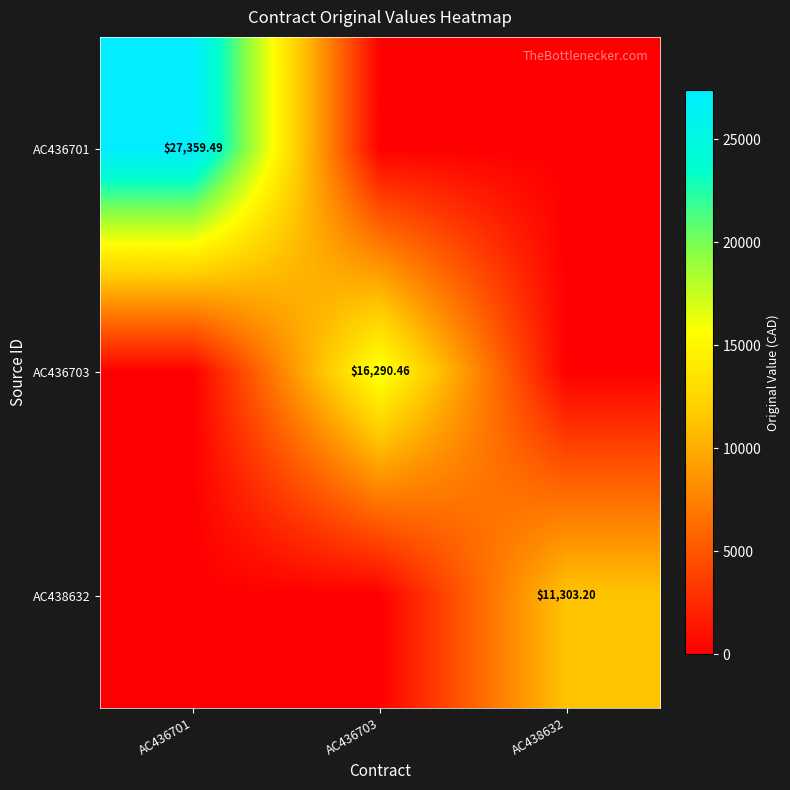

Rank the series at AC436701 from highest to lowest value.

AC436701, AC436703, AC438632